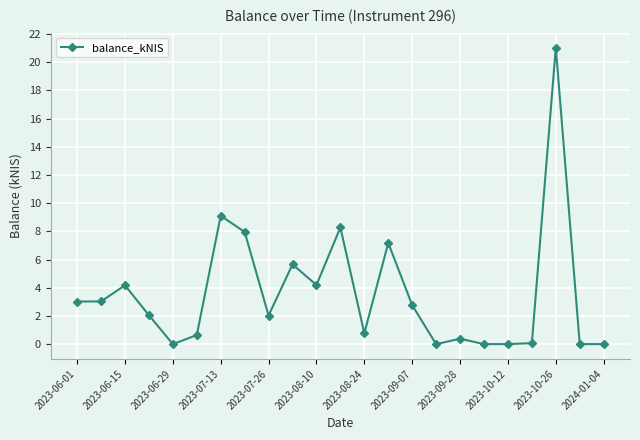

What is the average value?

3.6